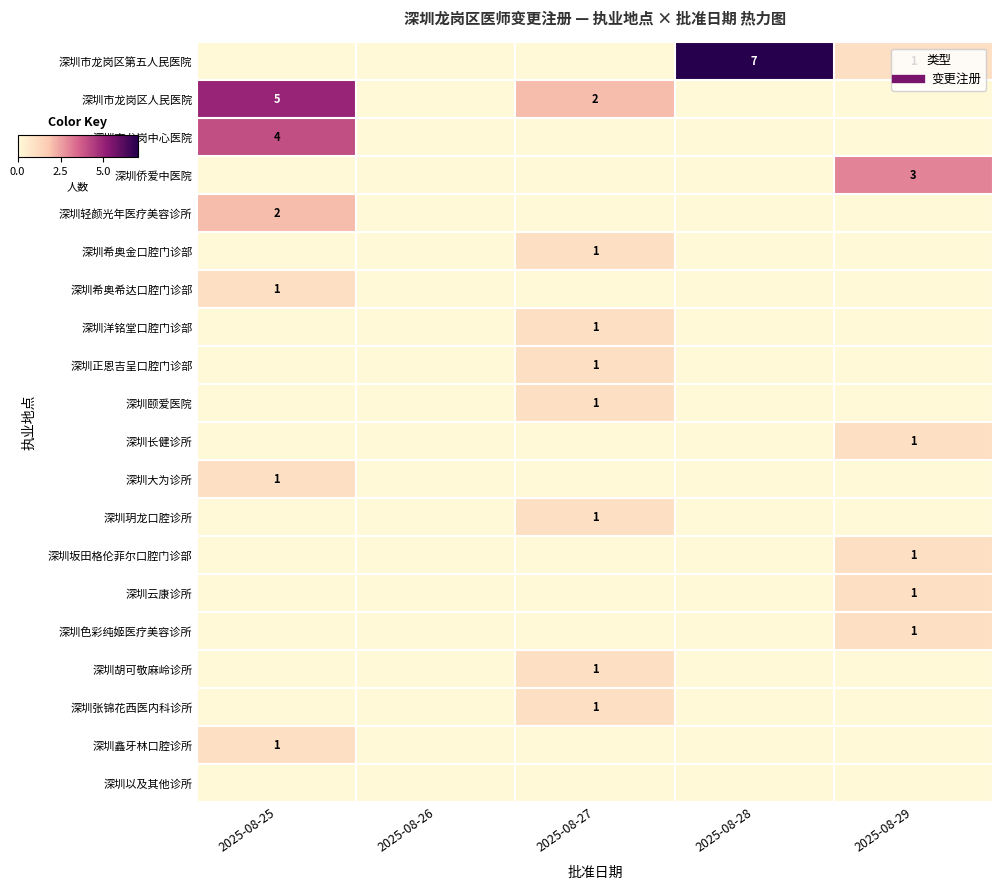

What is the difference between the maximum and minimum values in the 深圳轻颜光年医疗美容诊所 series?

2